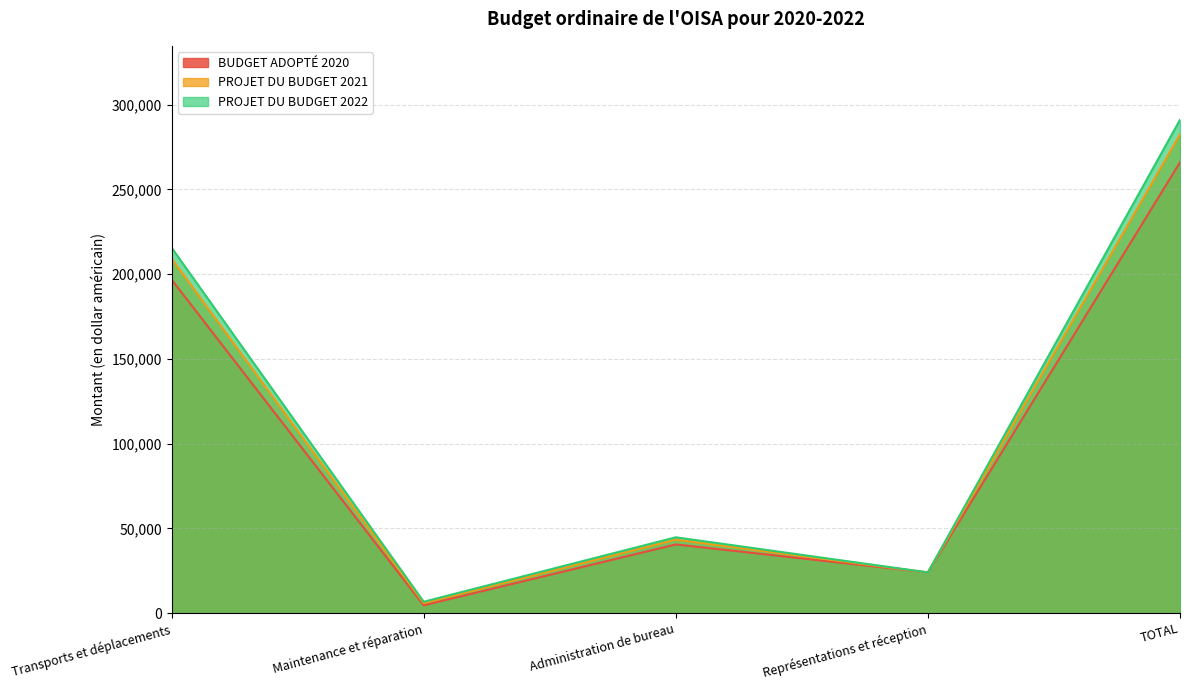

The value of PROJET DU BUDGET 2021 at Maintenance et réparation is 7970. True or false?

False